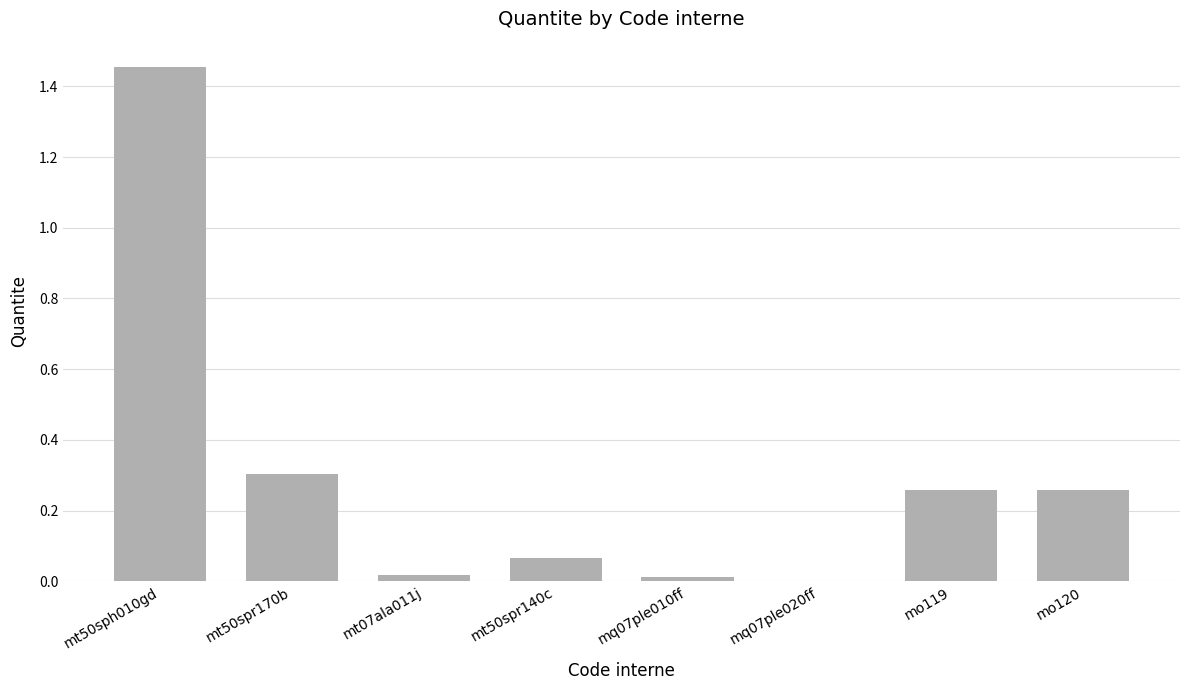

Is it true that the value at mt07ala011j is 0.0?

True